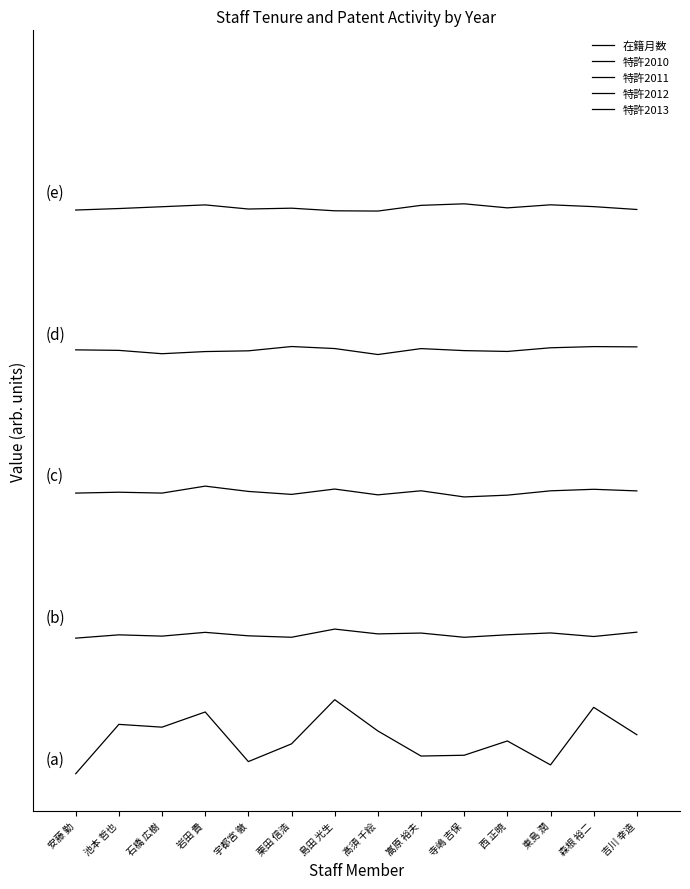

Does the chart have visible grid lines?

No